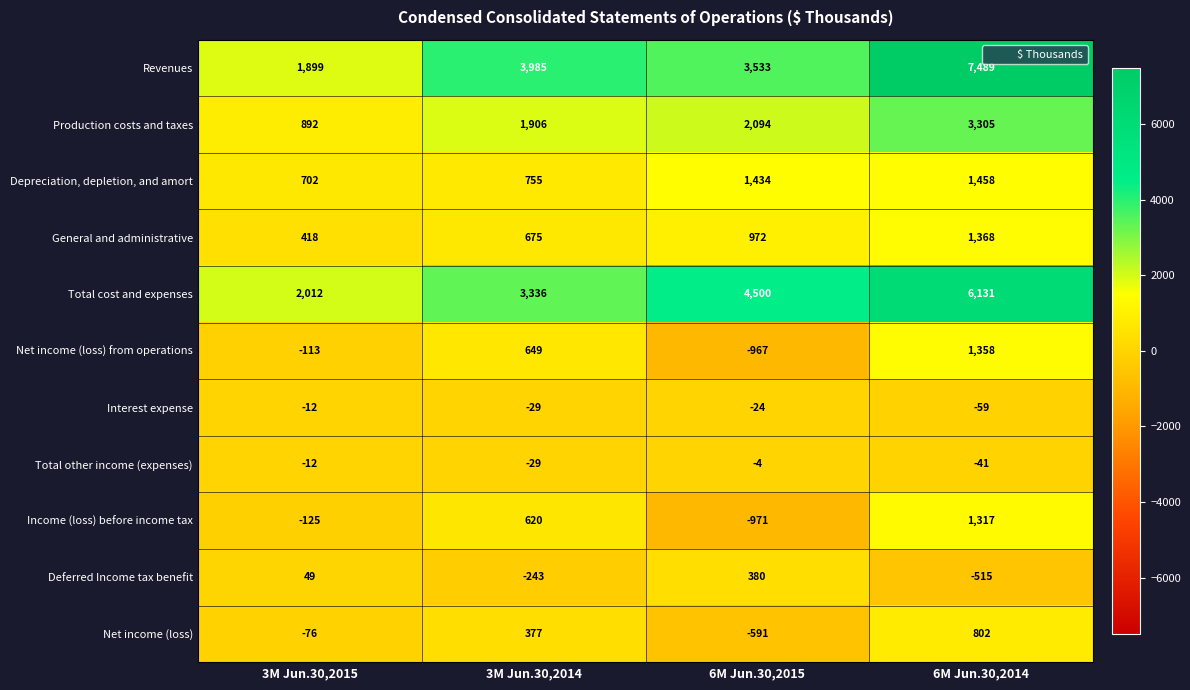

What is the difference between the highest and lowest values at 3M Jun.30,2015?

2137